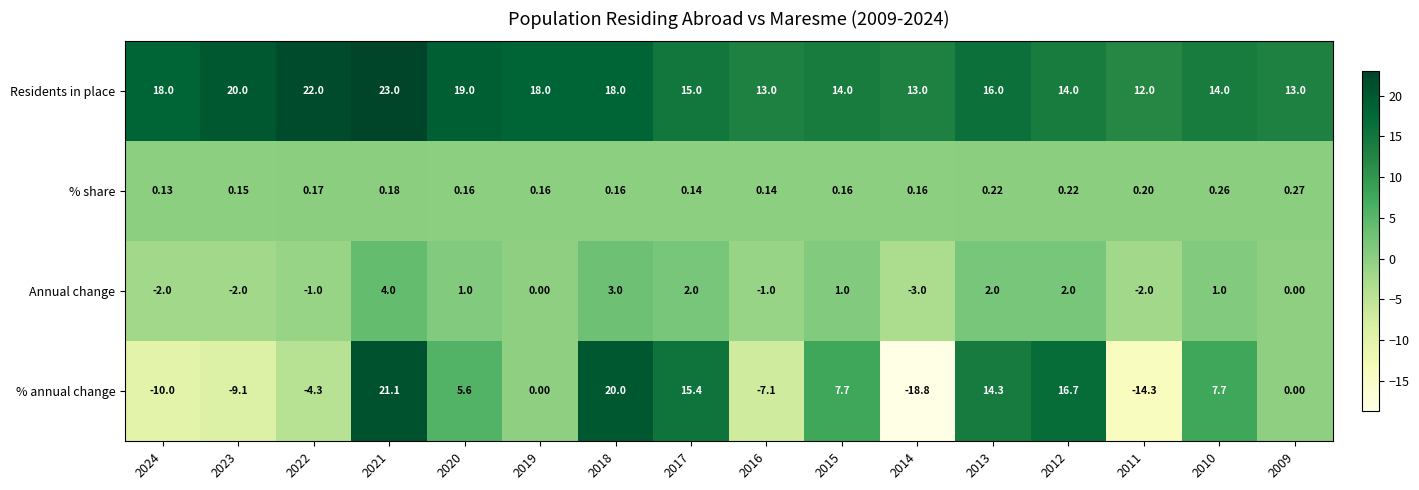

Which series has the largest total across all categories?

Residents in place